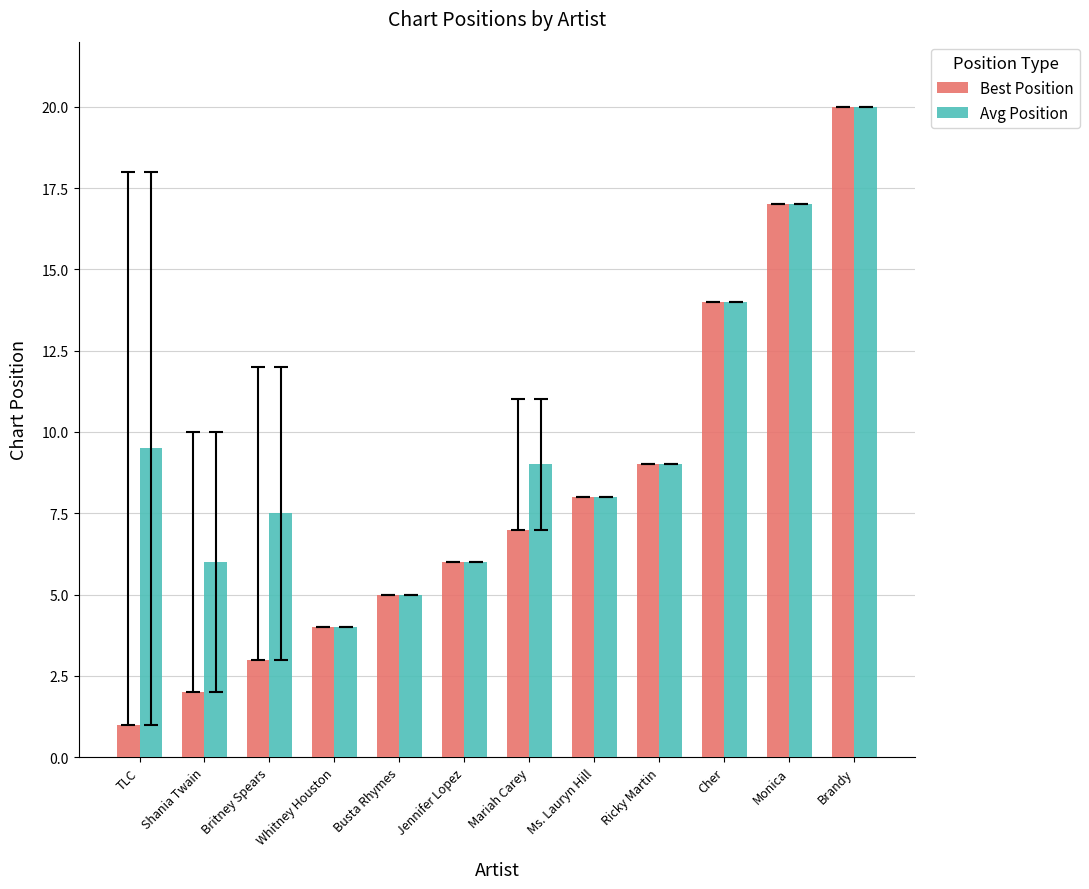

What is the value of the Best Position bar at the 6th from the left?

6.0